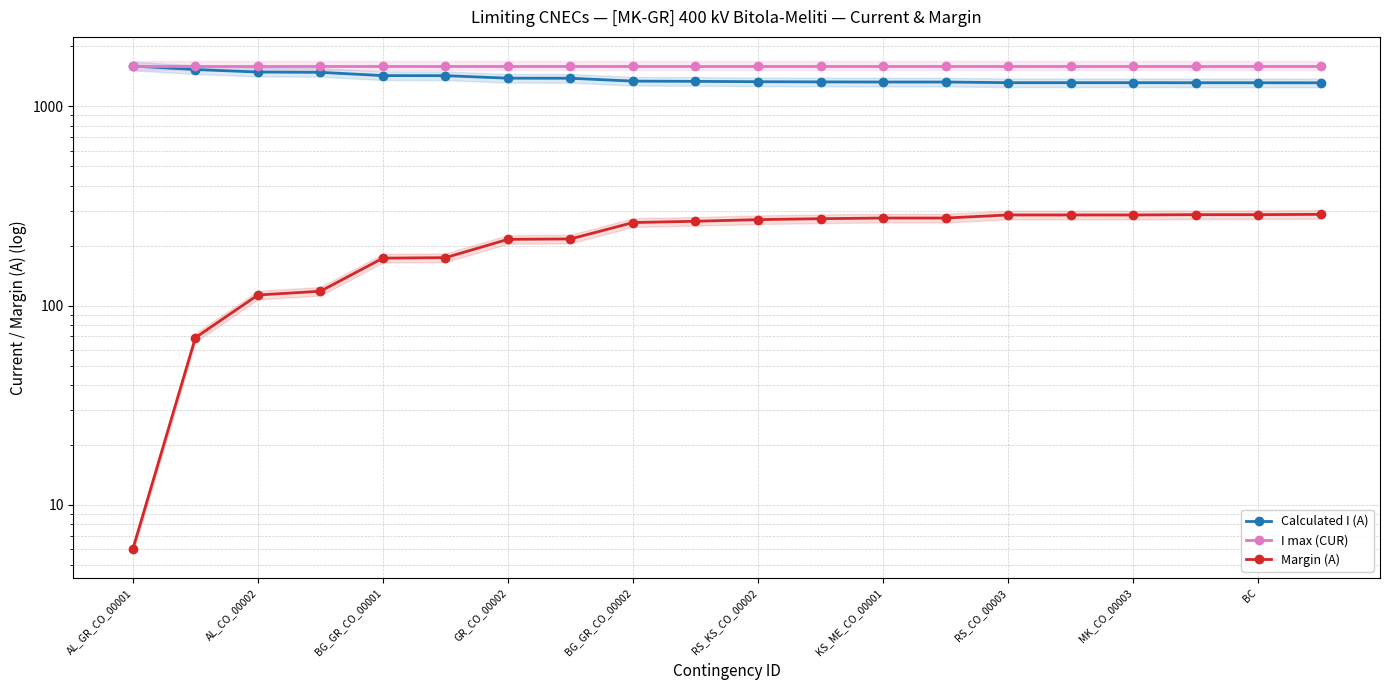

List the series in order of their overall mean, lowest first.

Margin (A), Calculated I (A), I max (CUR)